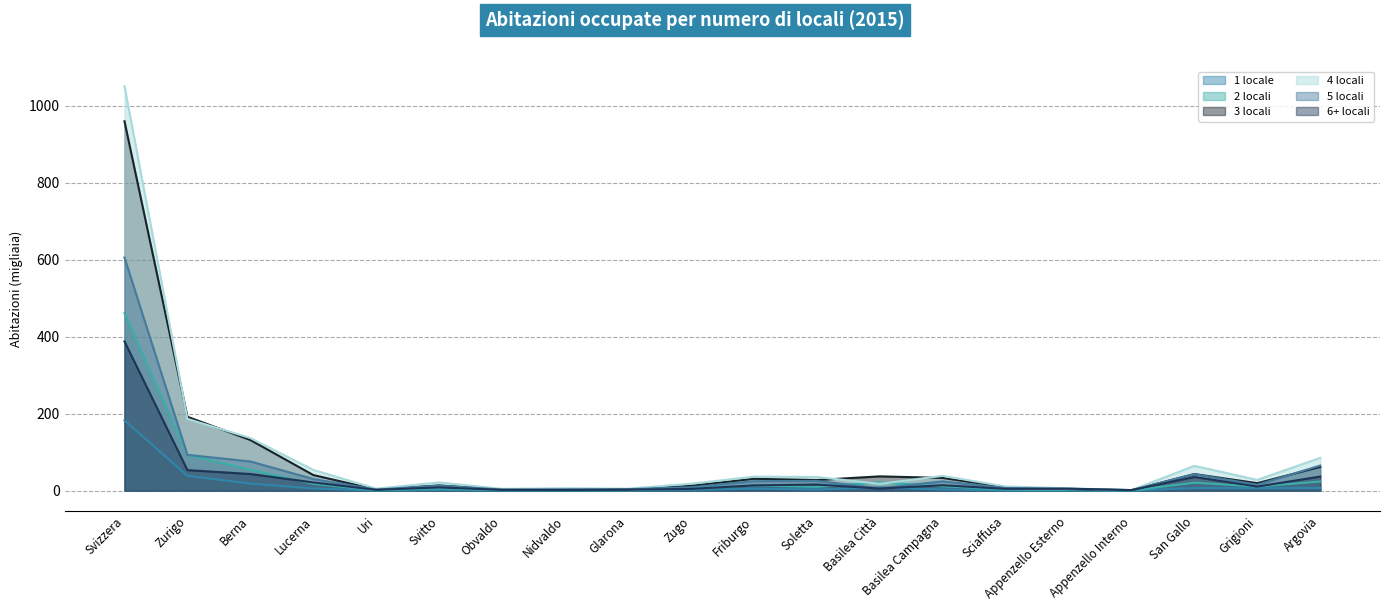

What is the lowest value of the 5 locali series?

1.4